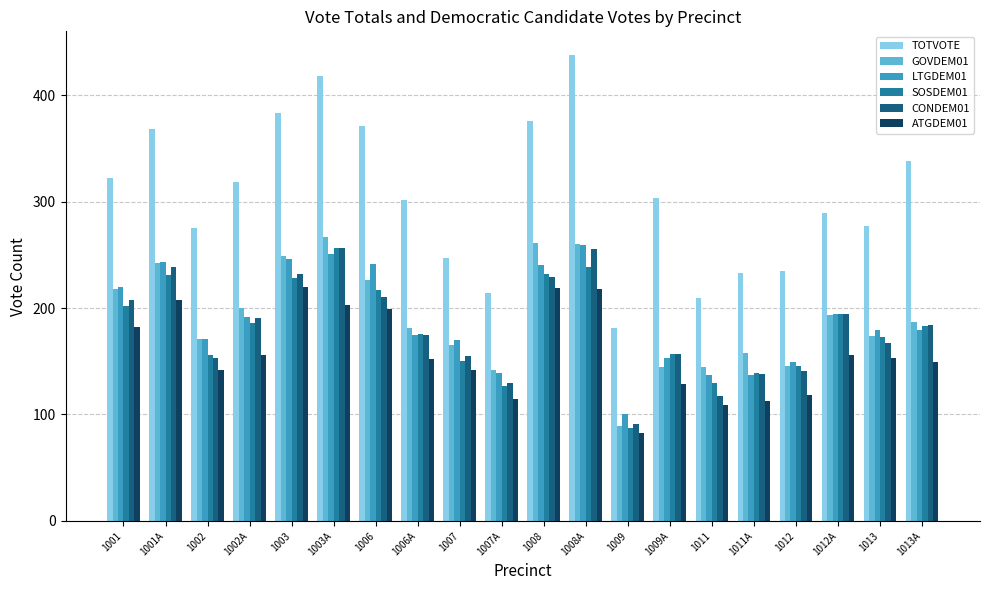

How many categories are shown in the chart?

20